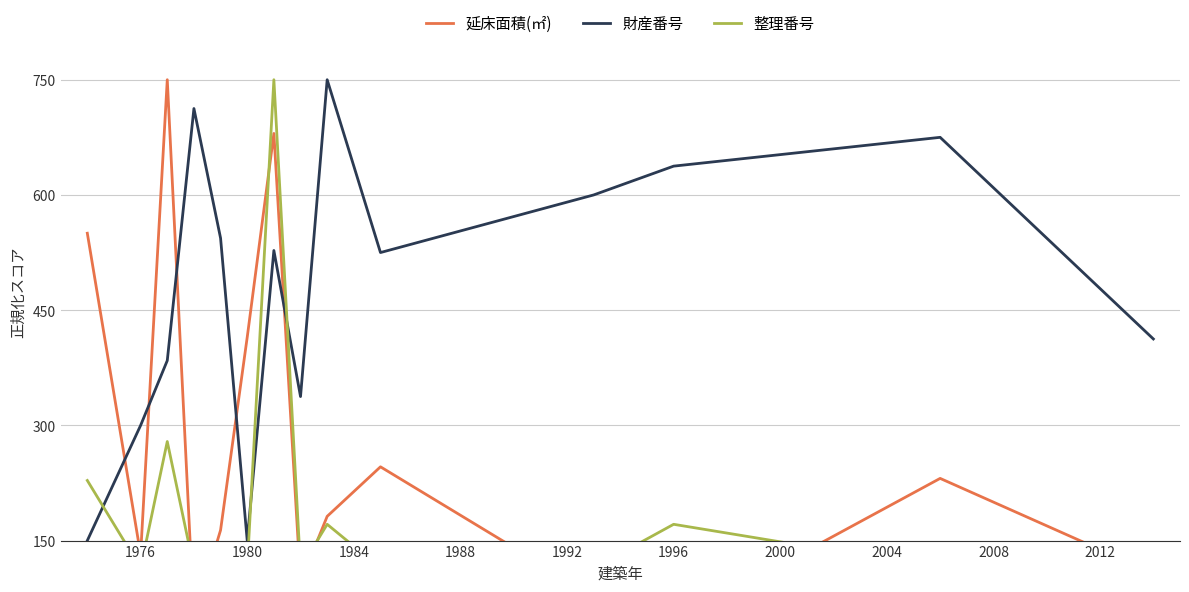

What are all the series names shown in the legend?

延床面積(㎡), 財産番号, 整理番号